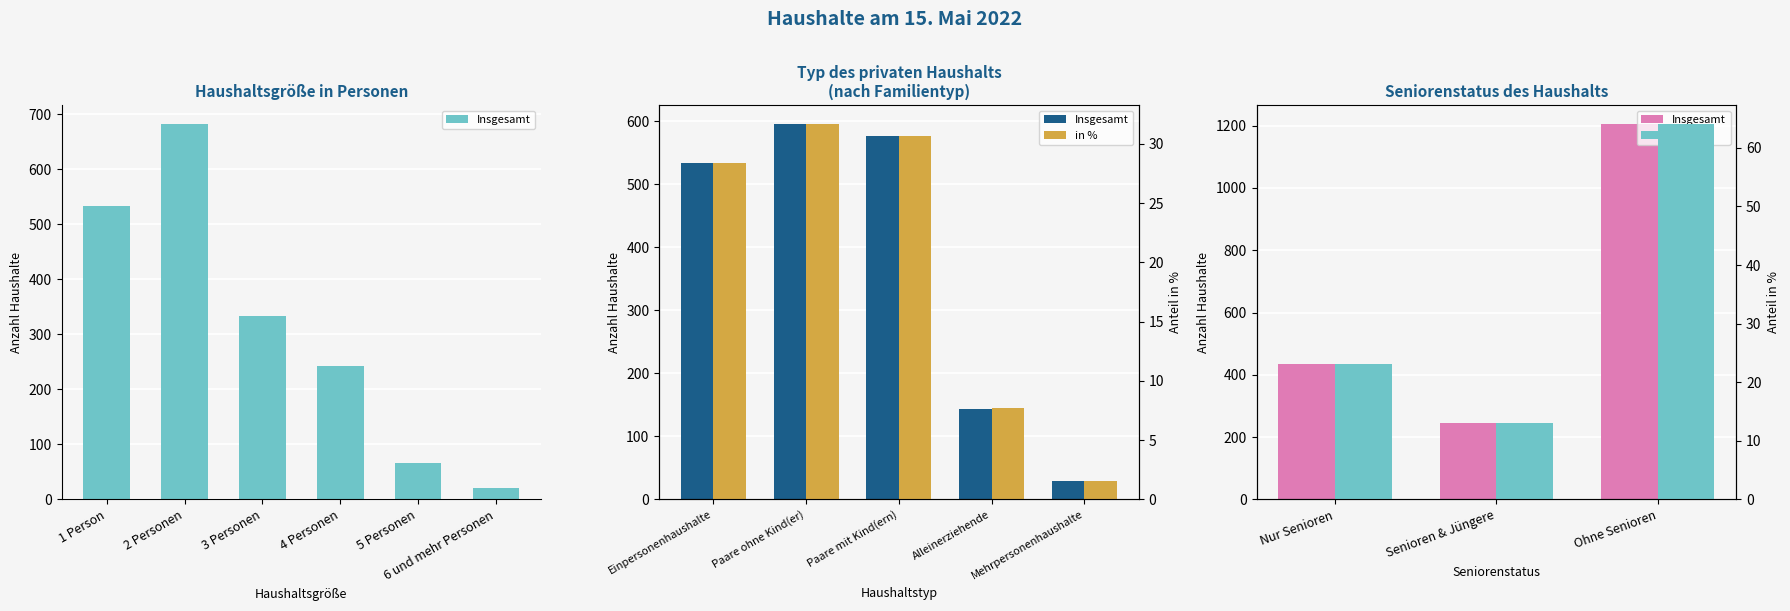

What value does the in % series have at Senioren & Jüngere?

13.0